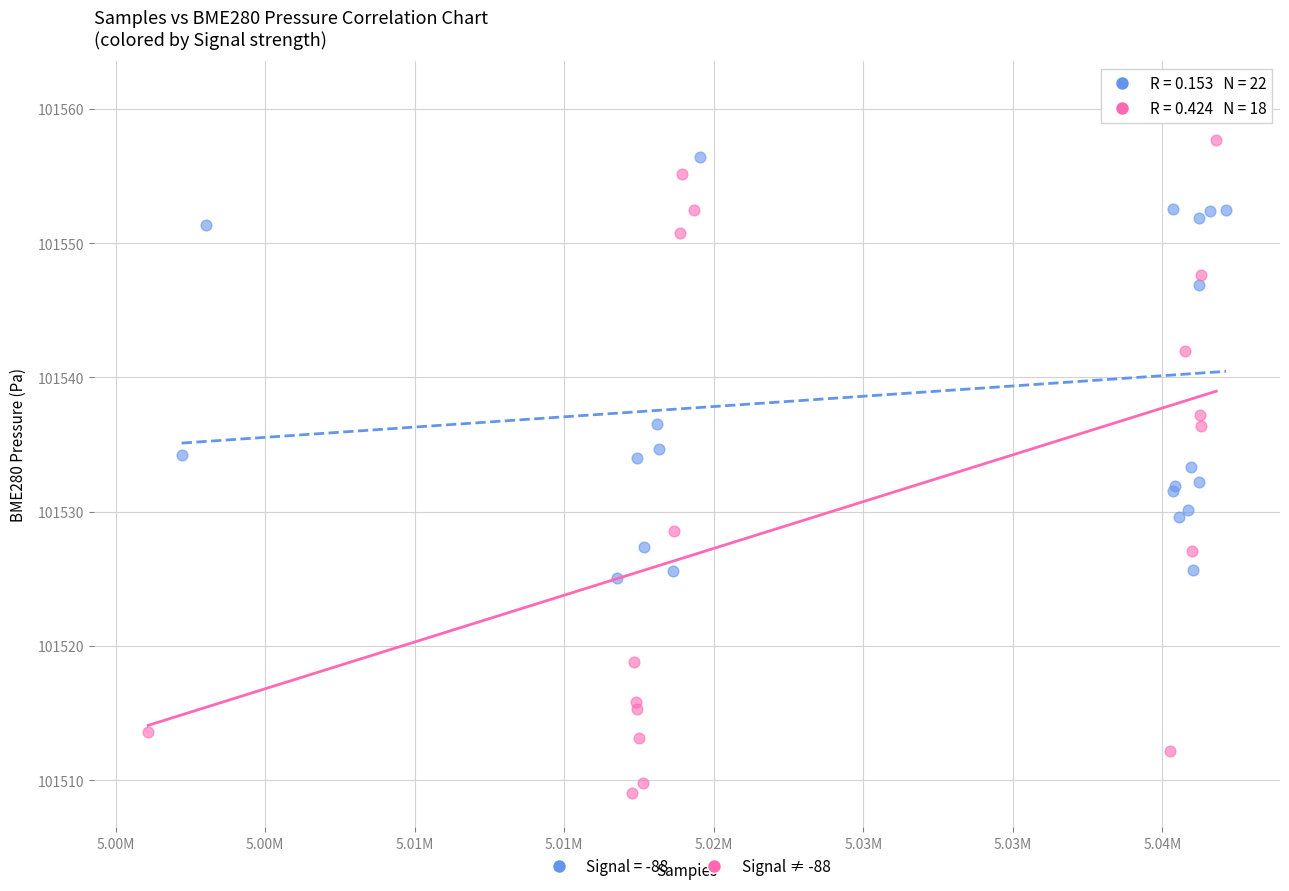

Which series contains the lowest Y value?

Signal ≠ -88